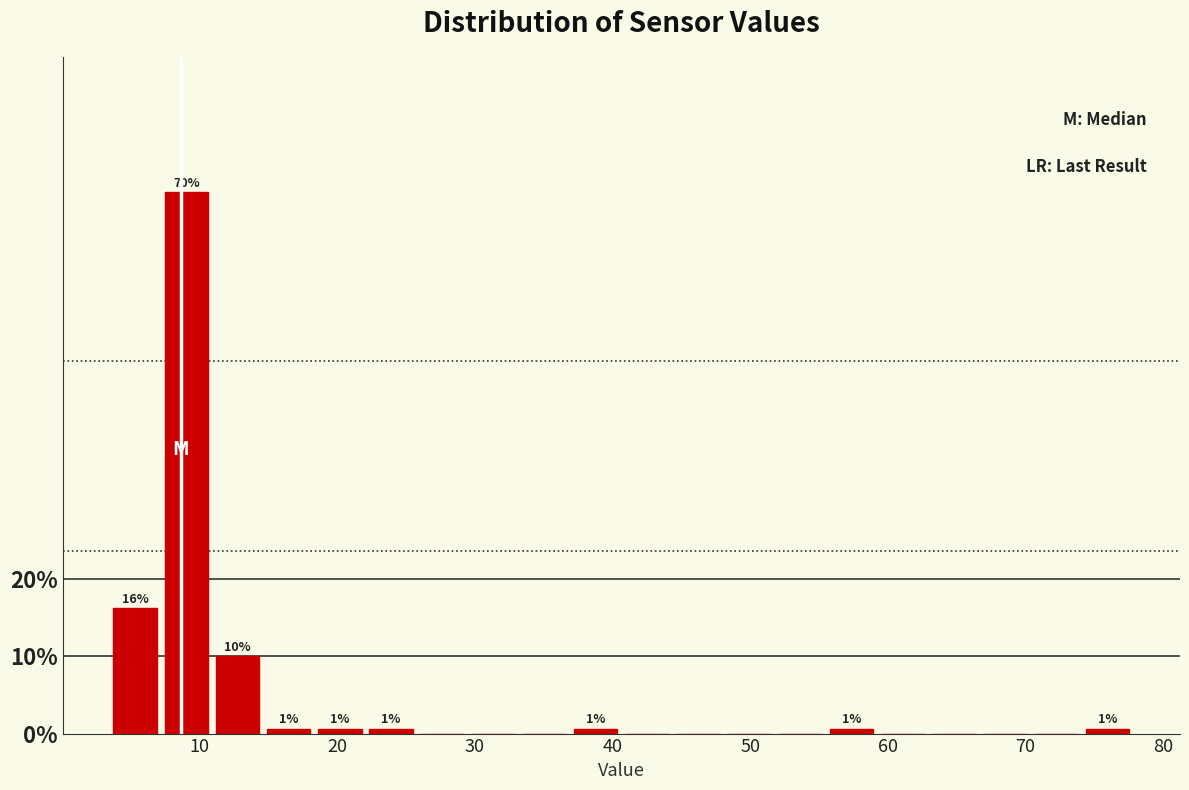

Around what value on the x-axis is the tallest bar? Give the approximate position of its centre, as read against the axis.

9